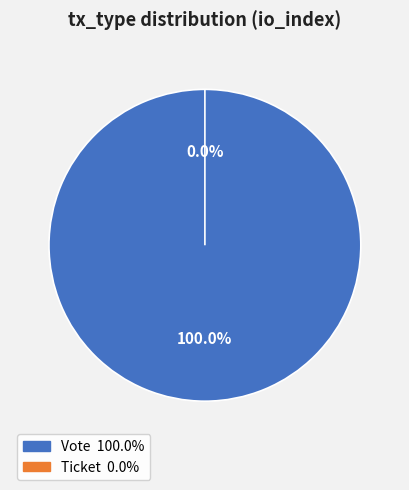

True or false: Vote accounts for 99% of the total.

False